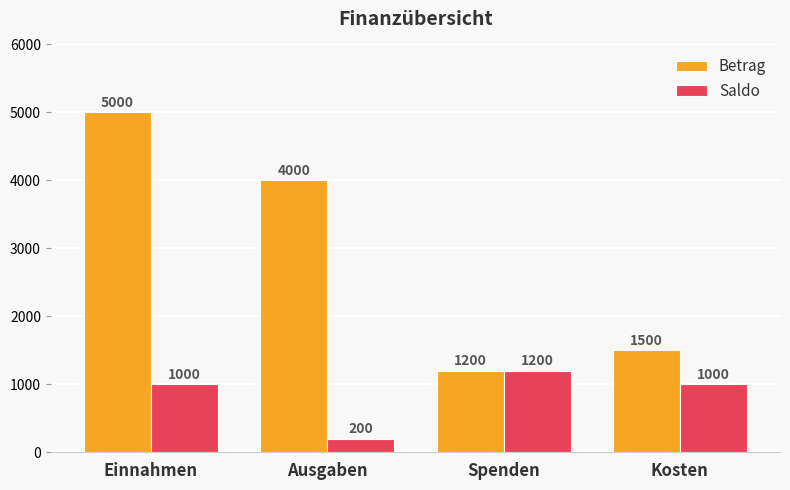

What position from the right is Kosten?

1